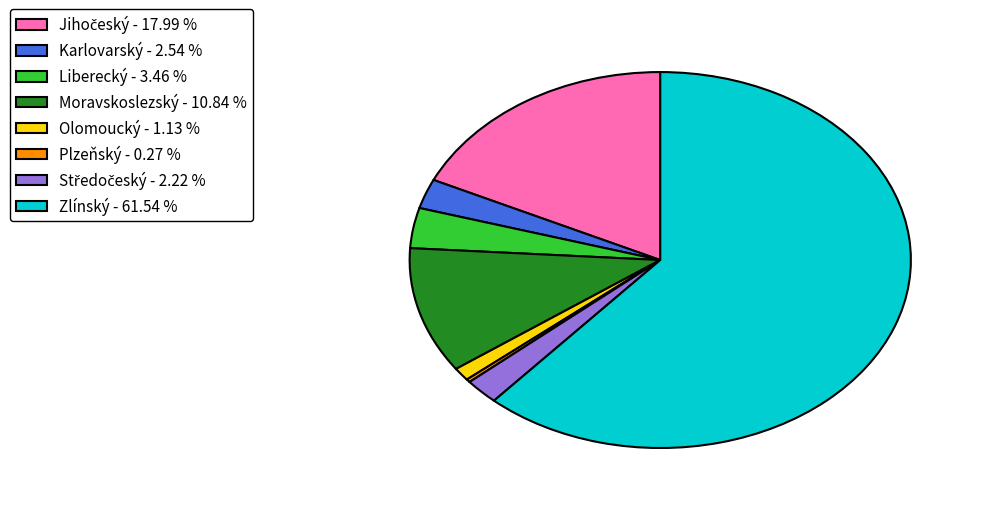

What is the majority slice?

Zlínský